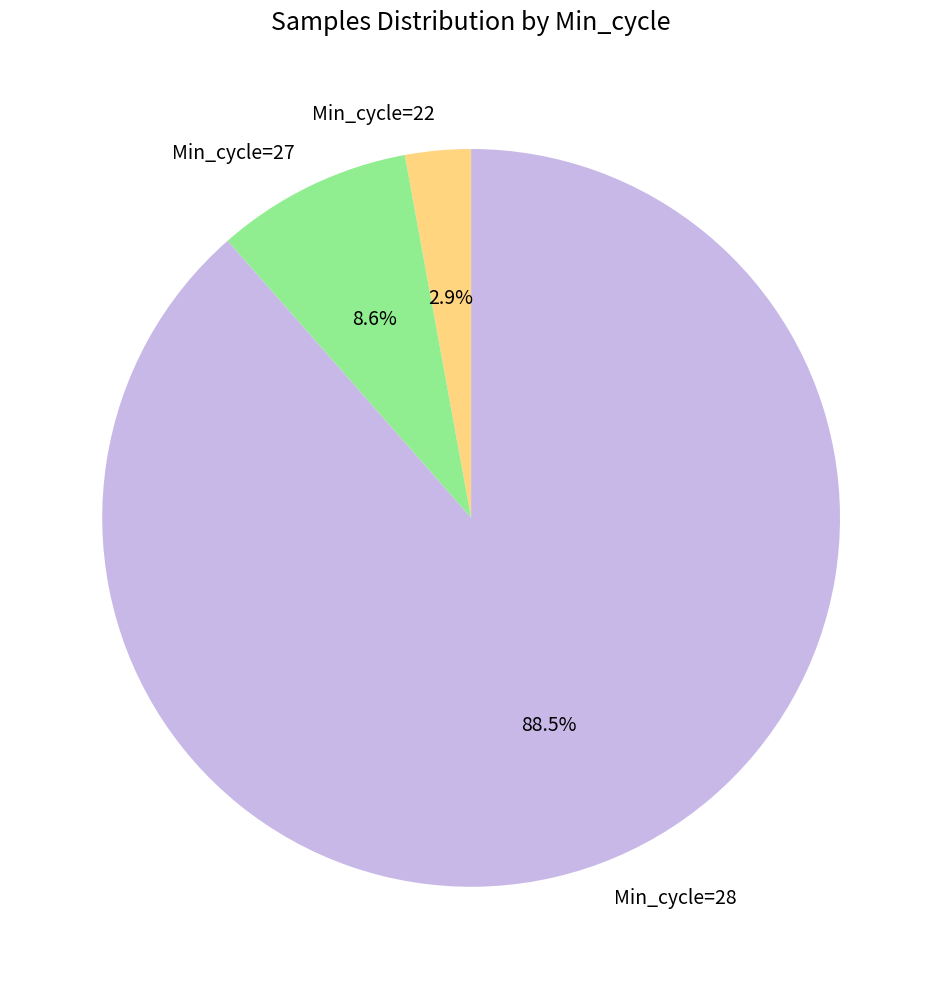

How many slices are in this pie chart?

3